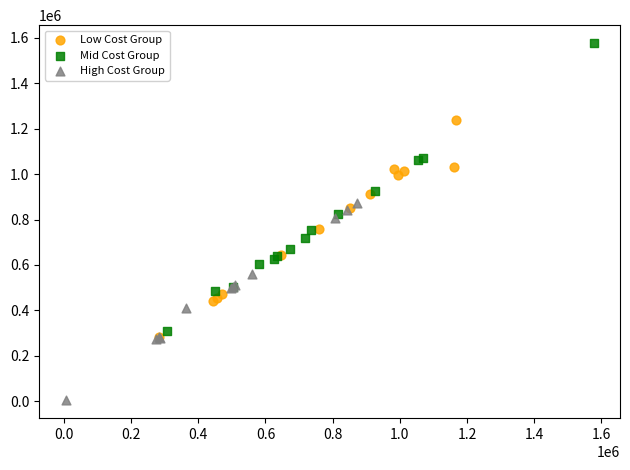

Which series contains the lowest Y value?

High Cost Group